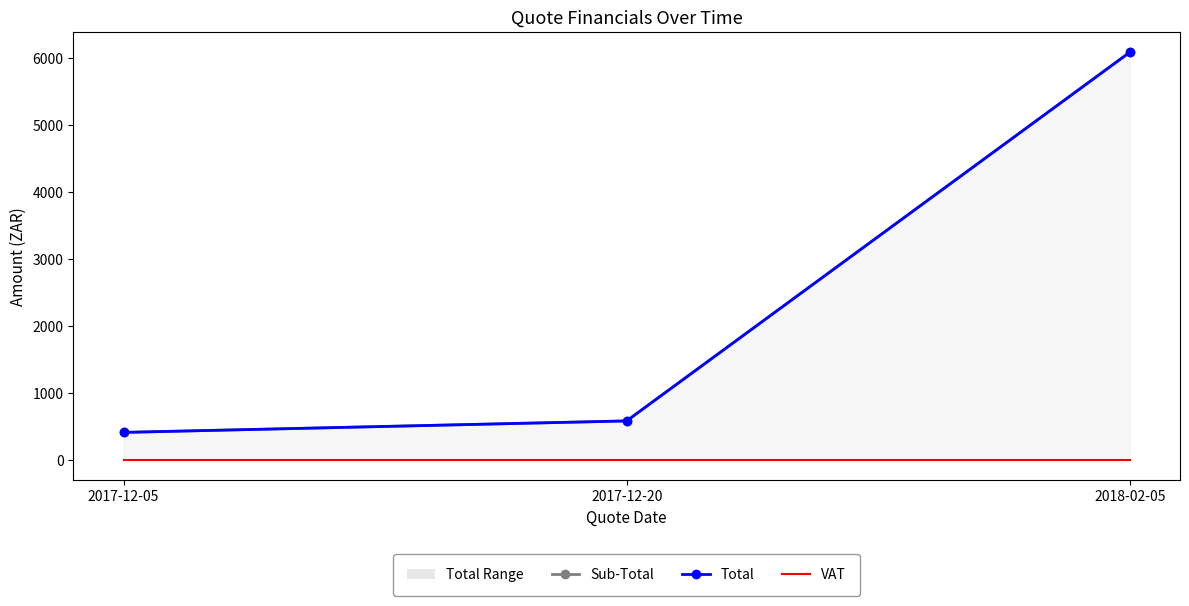

Reading left to right, what are all the values shown in this chart?

Sub-Total: 407.7	579.2	6085.1
Total: 407.7	579.2	6085.1
VAT: 0.0	0.0	0.0